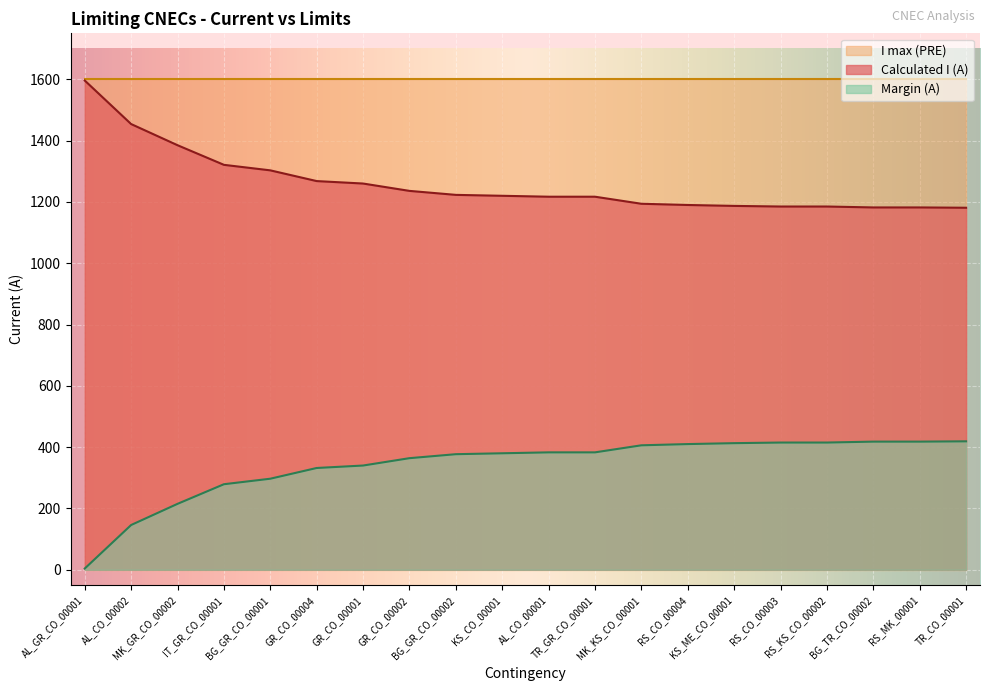

What is the label of the 14th point from the right?

GR_CO_00001